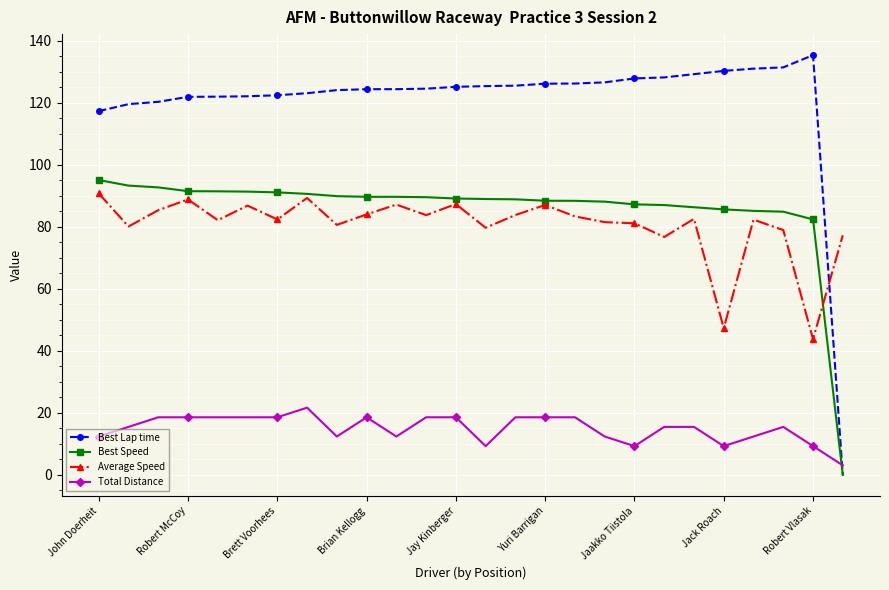

Which series has the widest spread of values?

Best Lap time